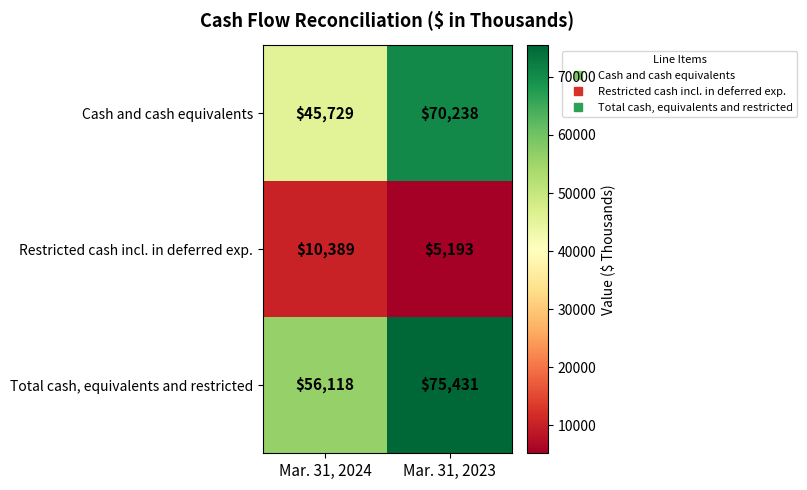

Which category has the lowest value in the Total cash, equivalents and restricted series?

Mar. 31, 2024